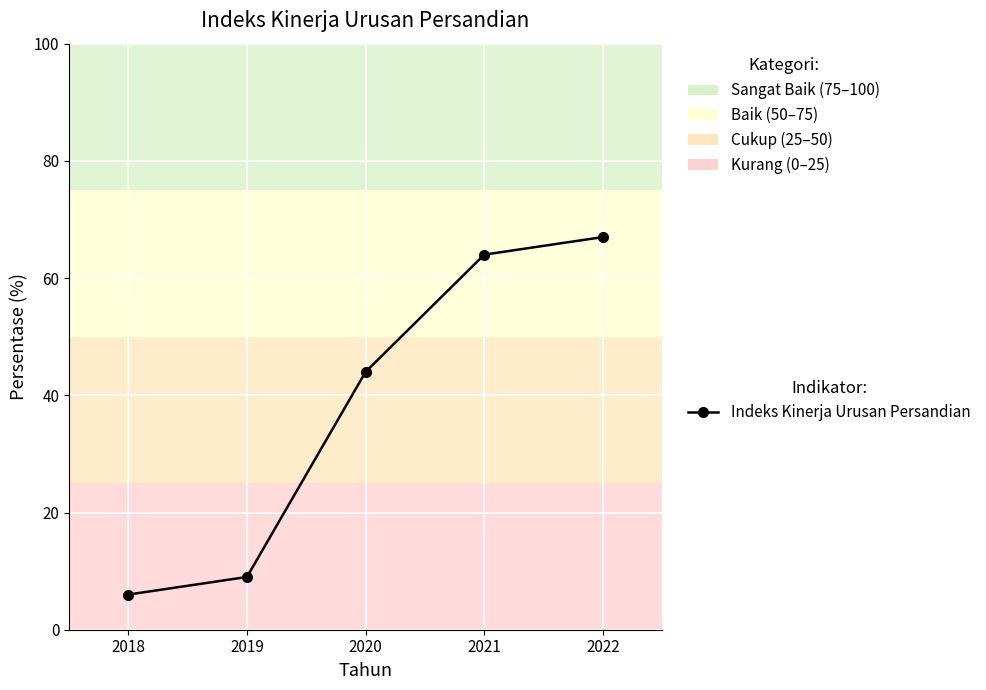

Reading left to right, transcribe all the data shown in this chart.

2018=6	2019=9	2020=44	2021=64	2022=67